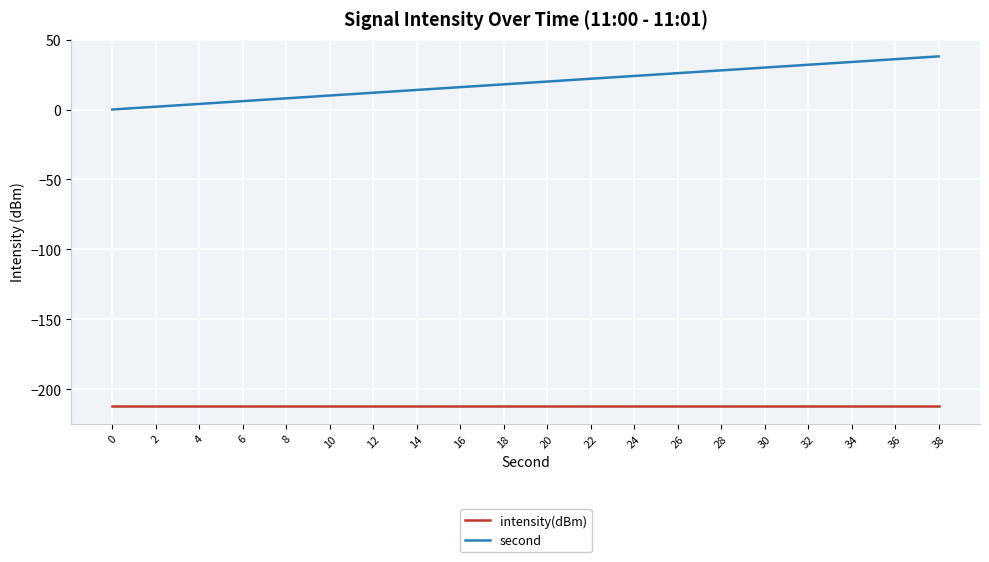

The intensity(dBm) series shows -212.1 at 36. True or false?

True